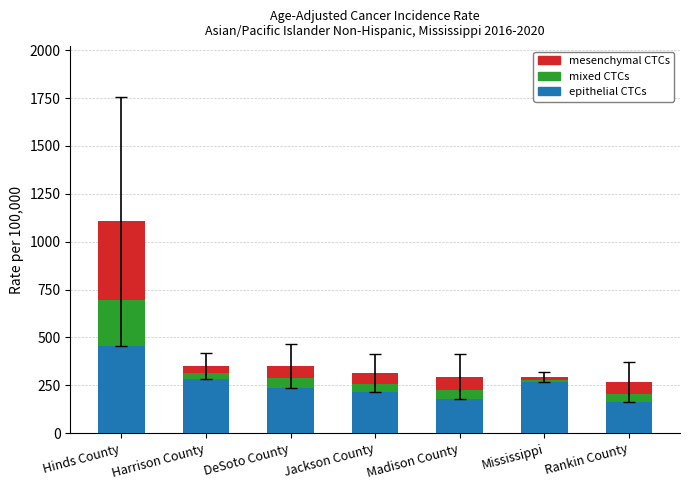

Reading left to right, transcribe the values for epithelial CTCs.

457.7	281.6	237.4	212.9	176.6	265.1	160.9